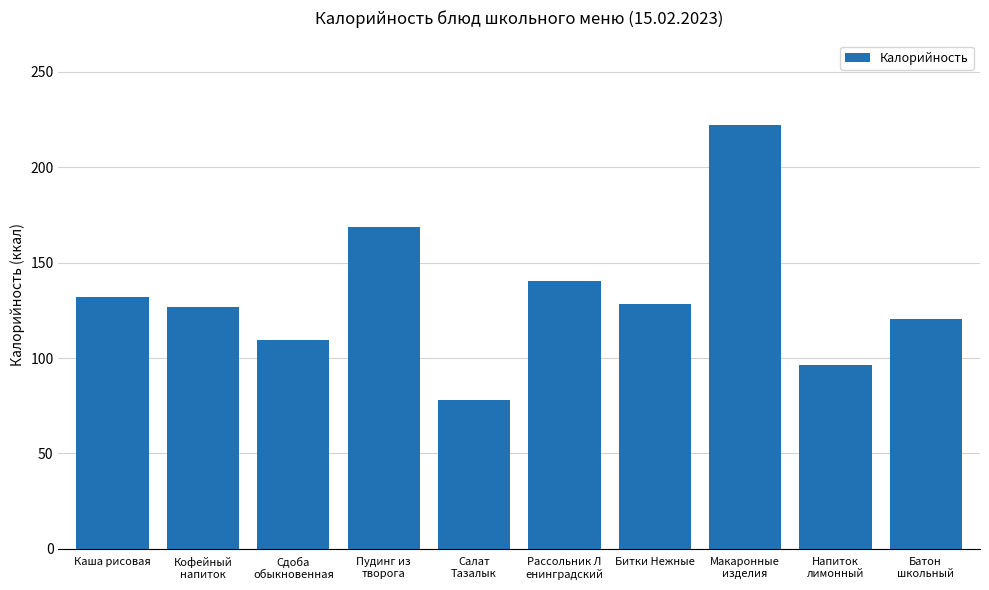

What is the label of the 2nd bar from the left?

Кофейный
напиток